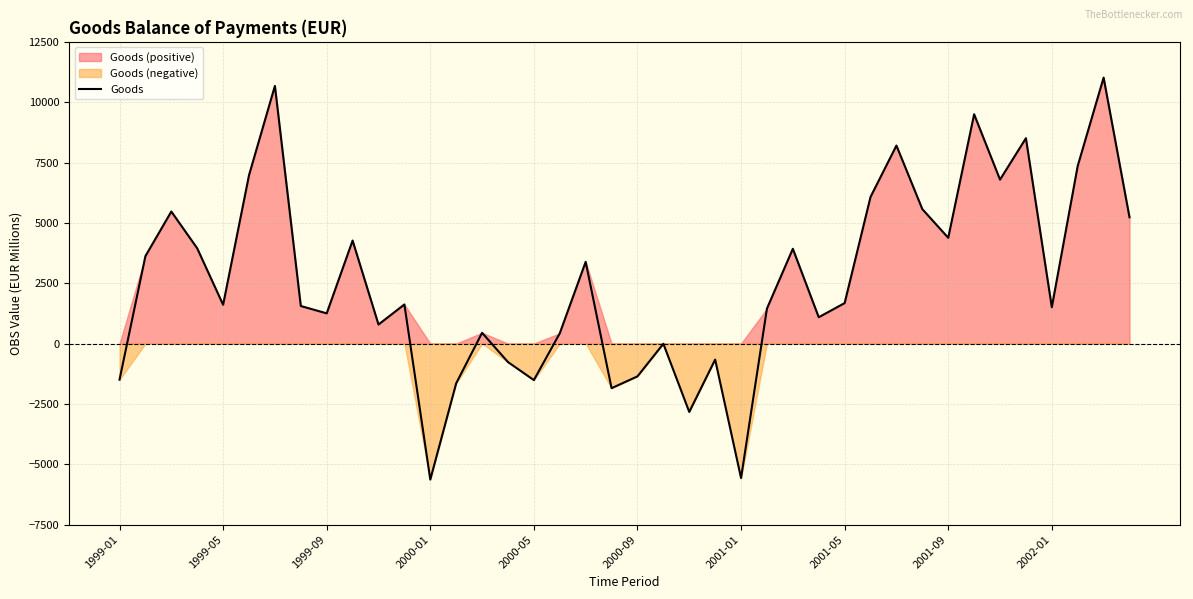

Count the number of values greater than 1619.

20